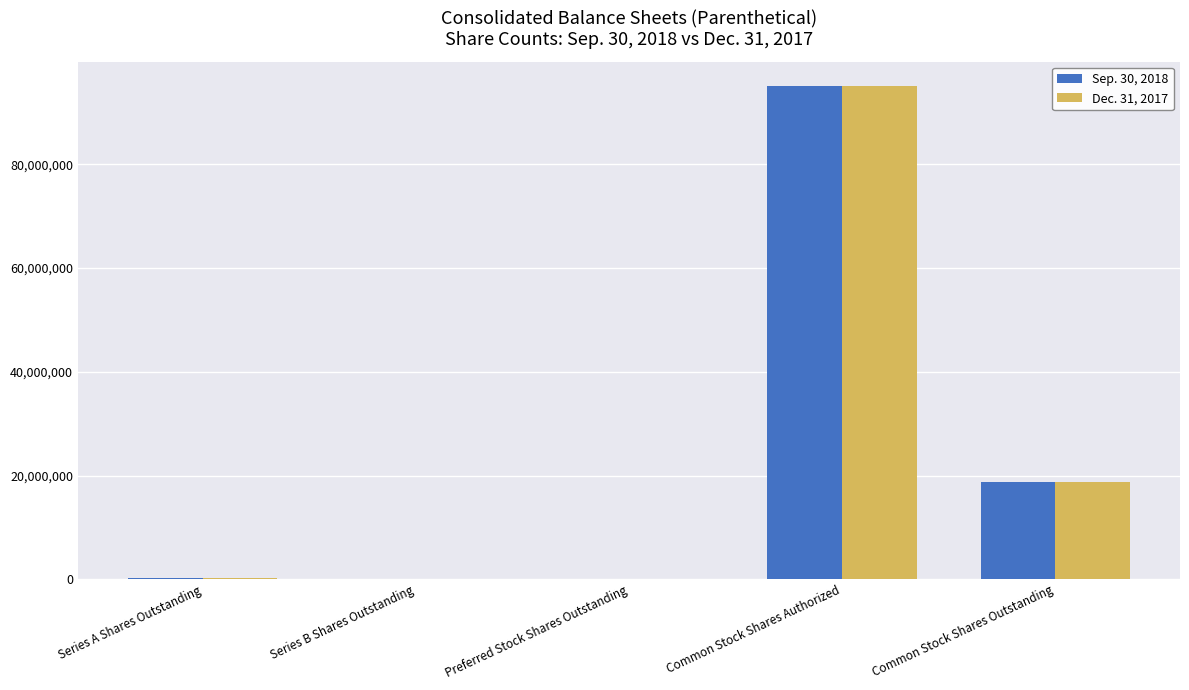

Are the bars horizontal?

No